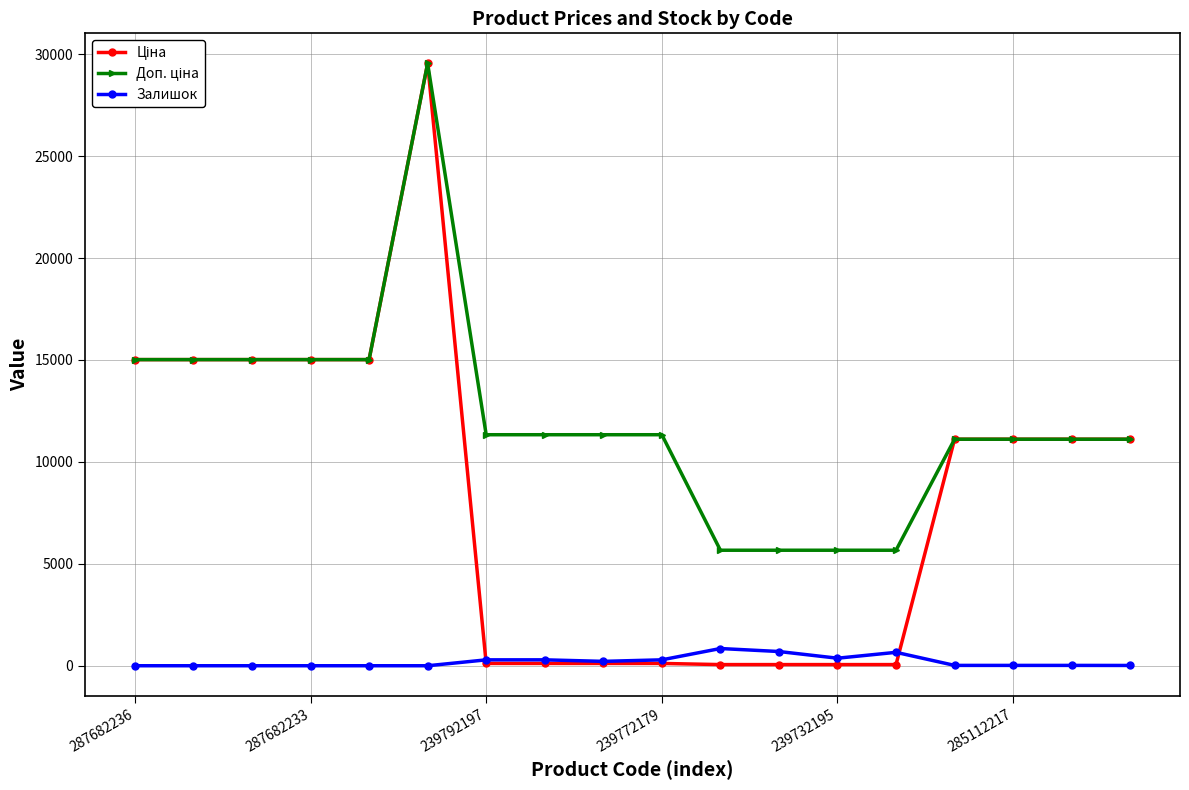

At how many categories does at least one series exceed 14155?

6